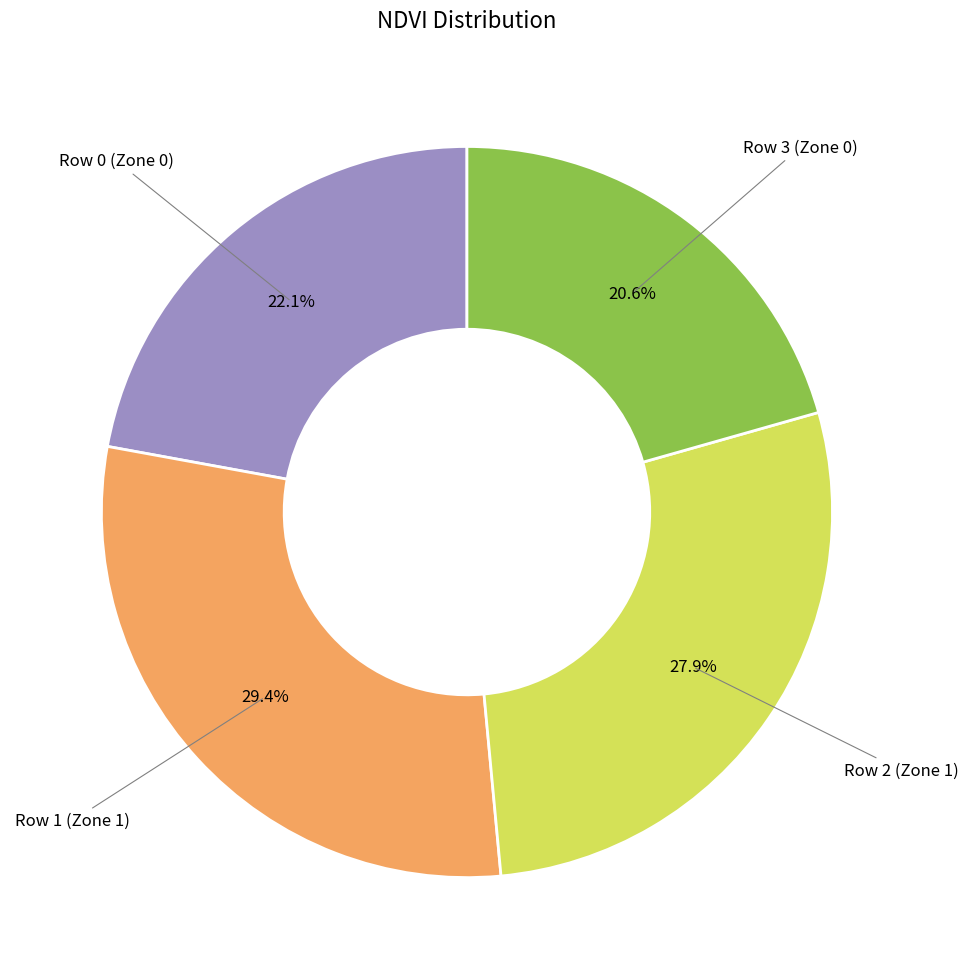

Is there a majority slice in this chart?

No